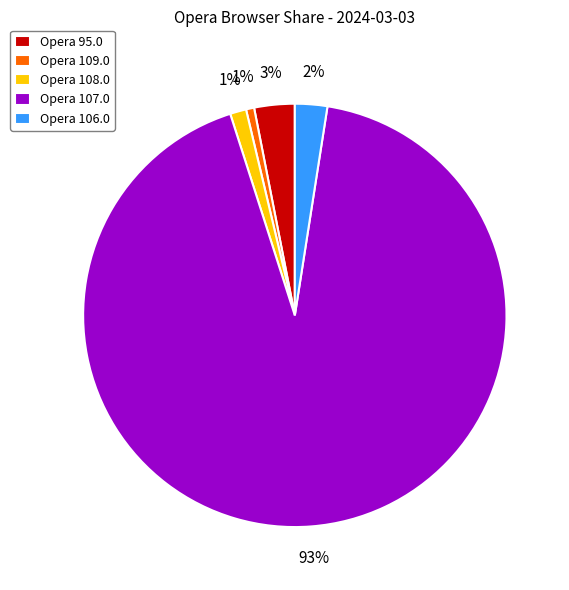

Which has a higher value, Opera 109.0 or Opera 95.0?

Opera 95.0